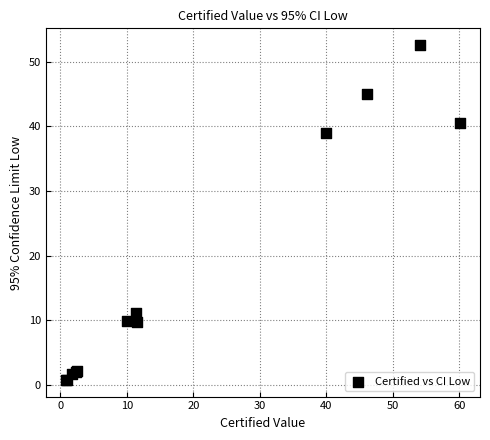

What Y value in the scatter plot is closest to 26?

39.1